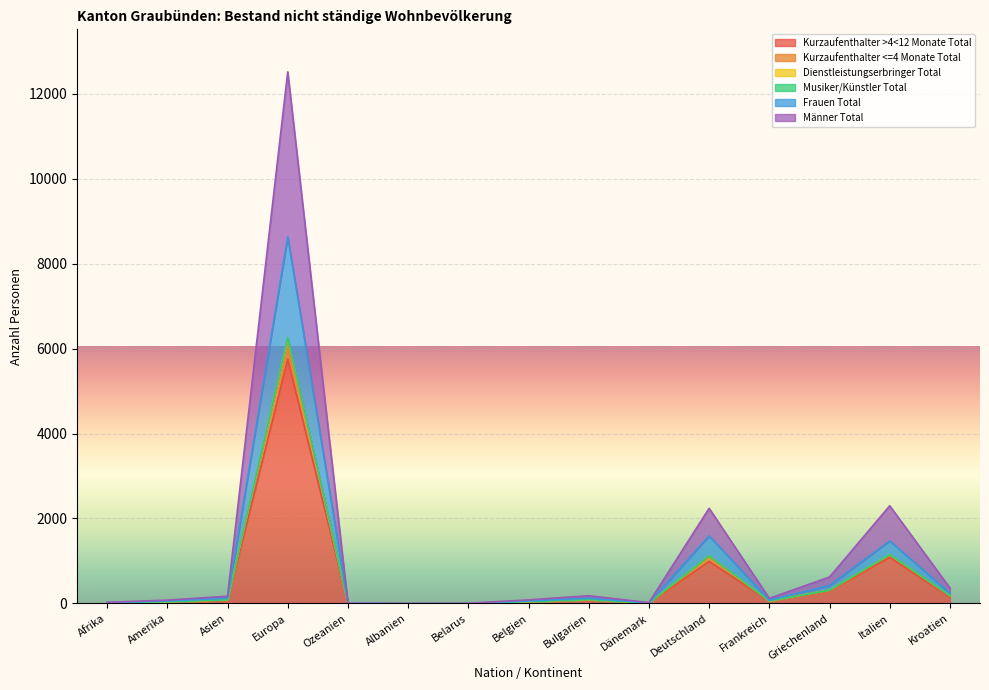

At which category is the sum across all series the highest?

Europa